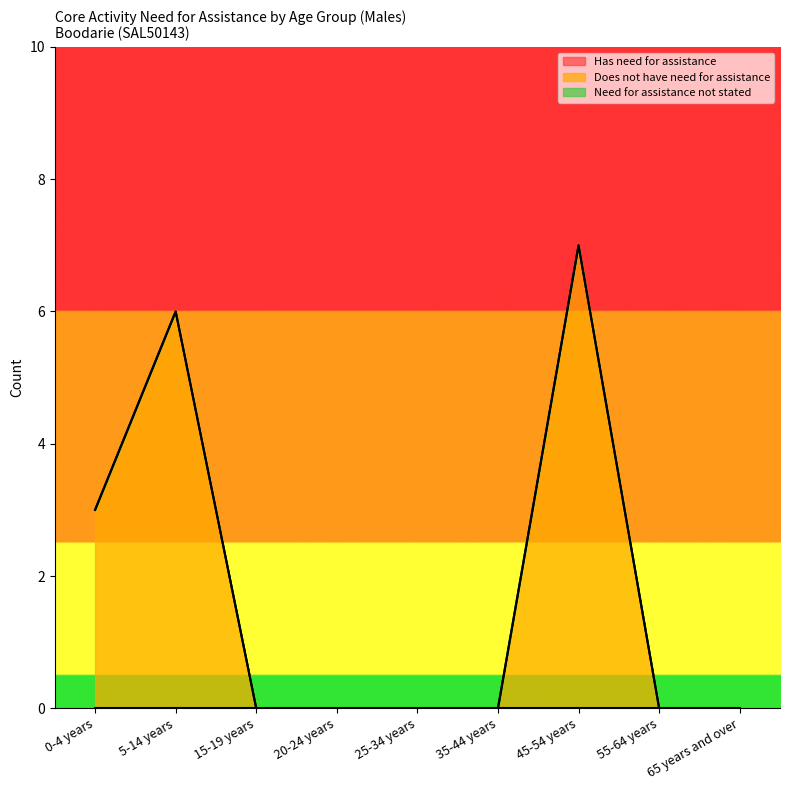

At which category is the sum across all series the highest?

45-54 years